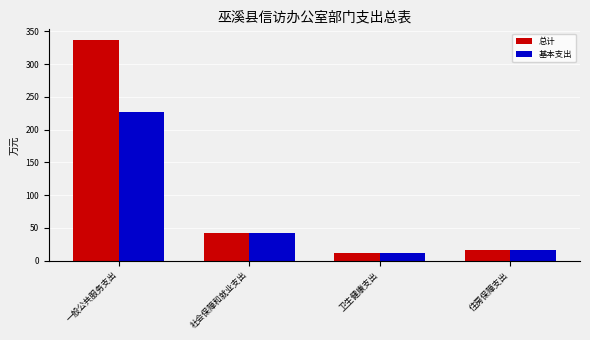

Reading left to right, transcribe all the data shown in this chart.

总计: 一般公共服务支出=336.4	社会保障和就业支出=41.9	卫生健康支出=11.8	住房保障支出=16.5
基本支出: 一般公共服务支出=226.4	社会保障和就业支出=41.9	卫生健康支出=11.8	住房保障支出=16.5